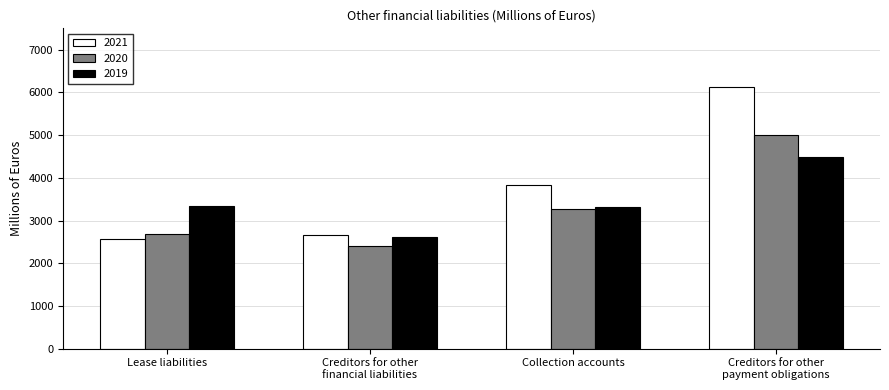

How many data points in 2019 are less than 3335?

2